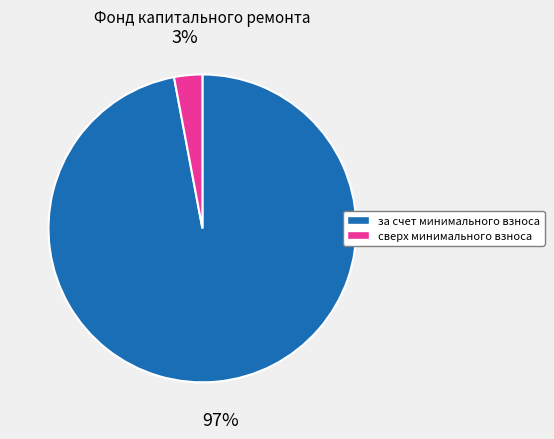

Does any single category account for the majority?

Yes